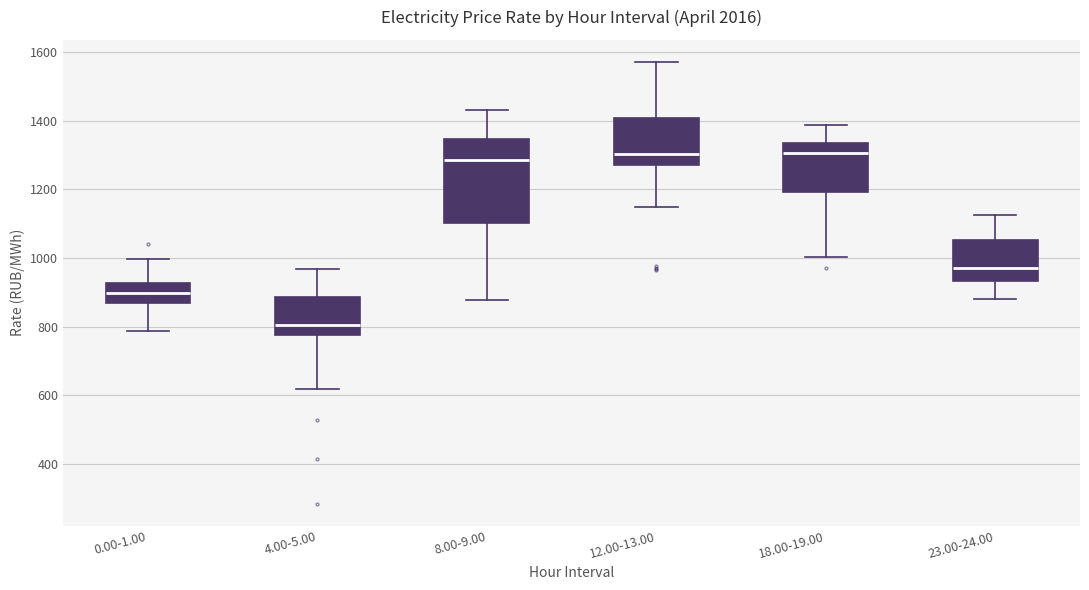

Comparing the boxes themselves (not the whiskers), which one is the tallest?

8.00-9.00